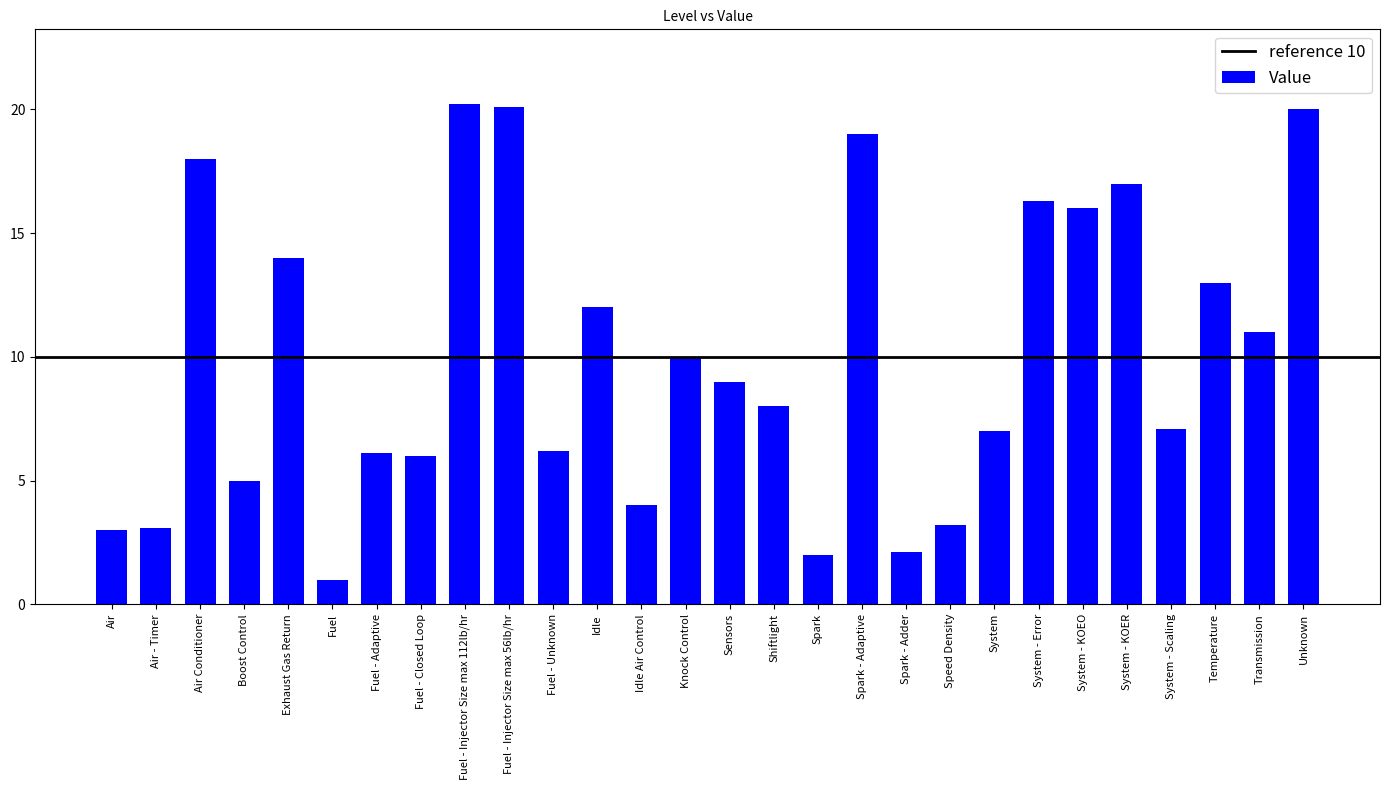

What is the maximum value shown in the chart?

20.2